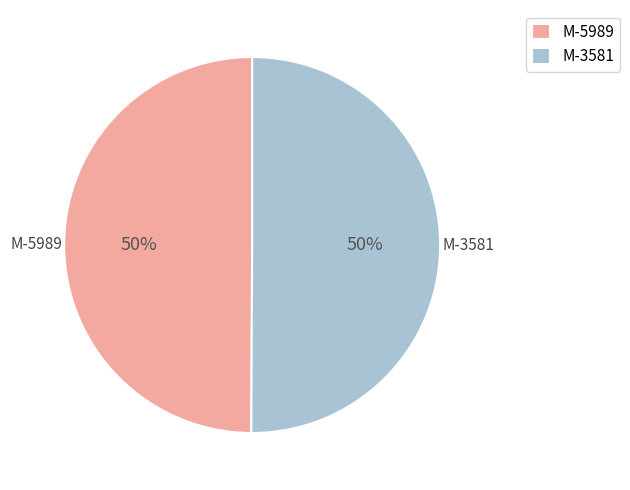

To the nearest percent, what percentage of the pie is M-3581?

50%